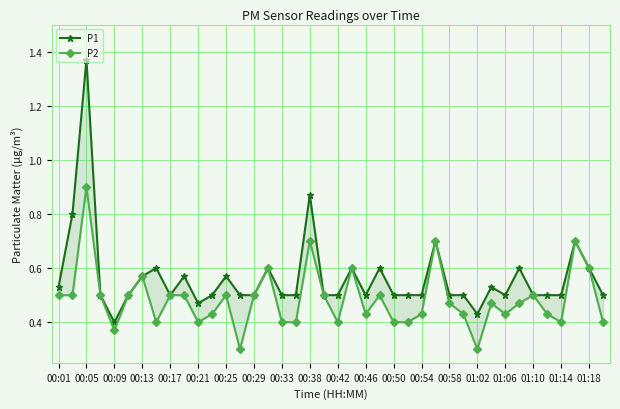

True or false: P1 and P2 cross at least once.

False